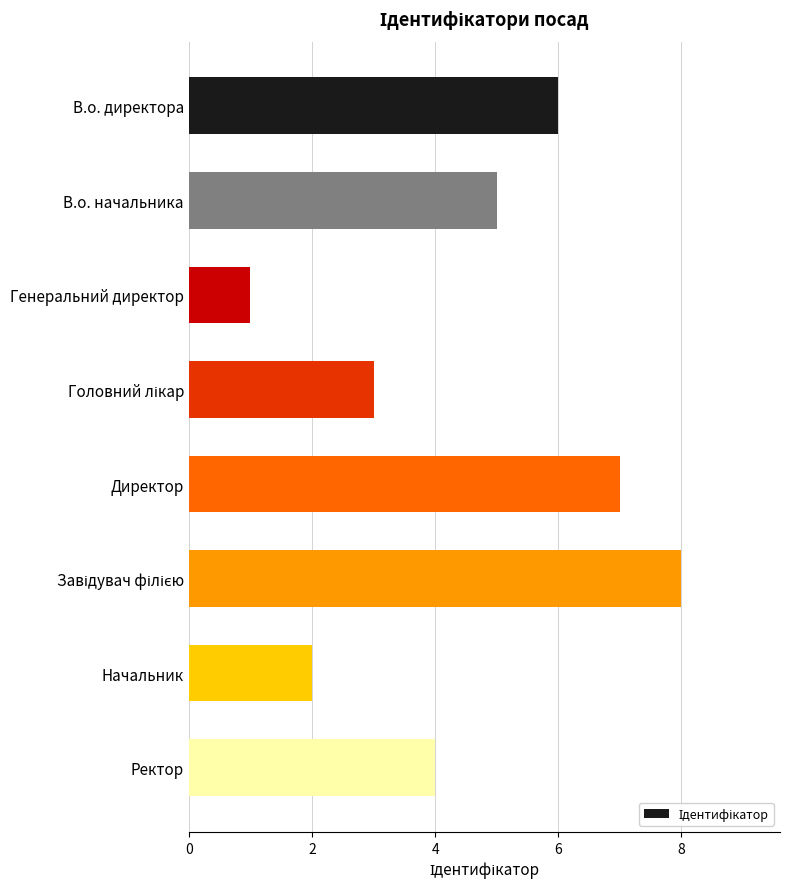

What is the smallest value displayed?

1